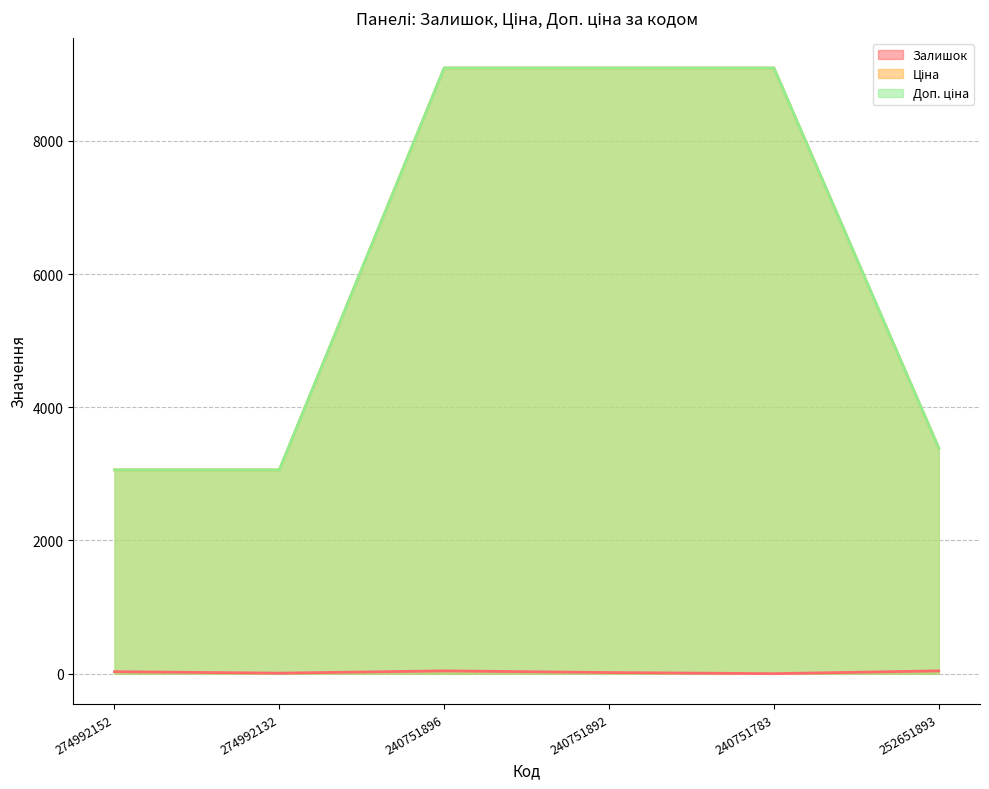

What is the difference between the maximum and second lowest values in the Залишок series?

34.0